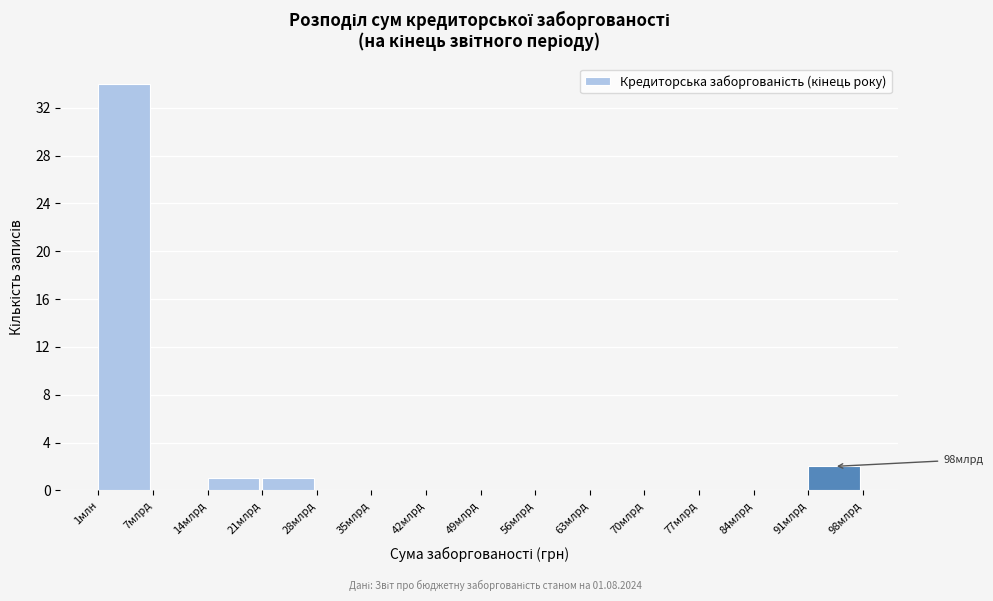

Reading right to left, transcribe all the data shown in this chart.

91млрд=2	84млрд=0	77млрд=0	70млрд=0	63млрд=0	56млрд=0	49млрд=0	42млрд=0	35млрд=0	28млрд=0	21млрд=1	14млрд=1	7млрд=0	1млн=34